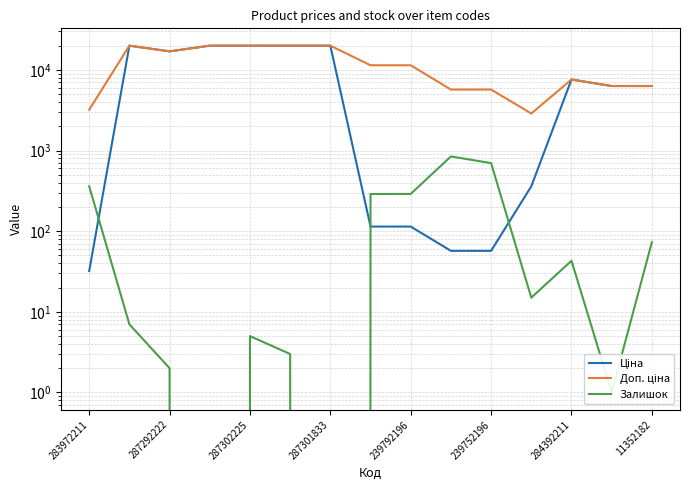

List the series in order of their peak value, highest first.

Ціна, Доп. ціна, Залишок